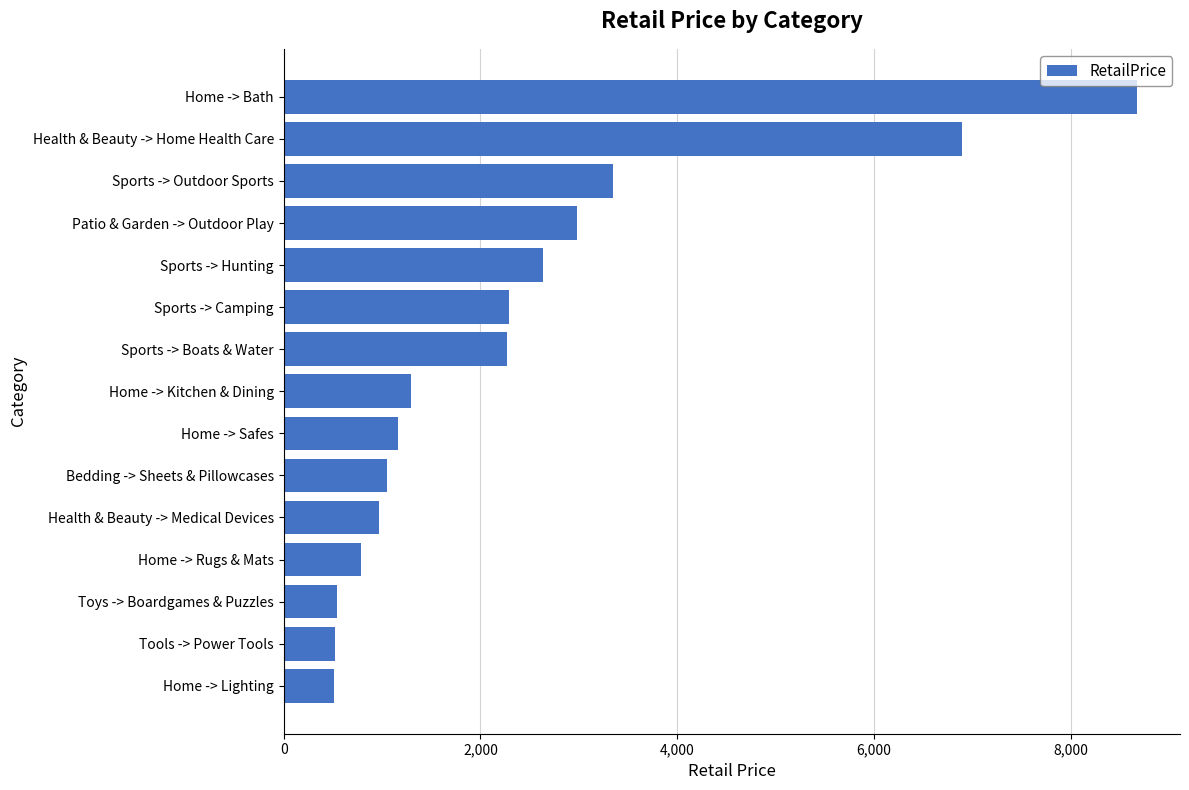

What is the approximate value at Health & Beauty -> Home Health Care?

6893.7